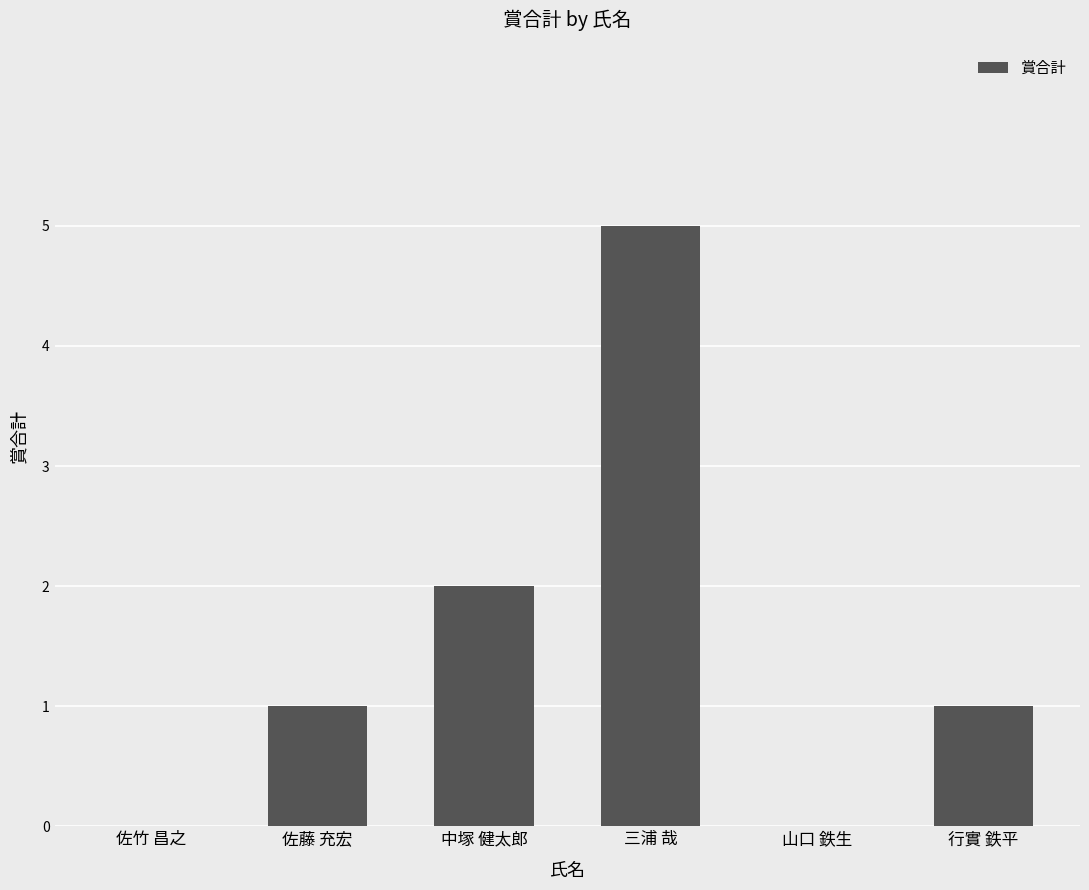

How many values are between 0 and 2?

5